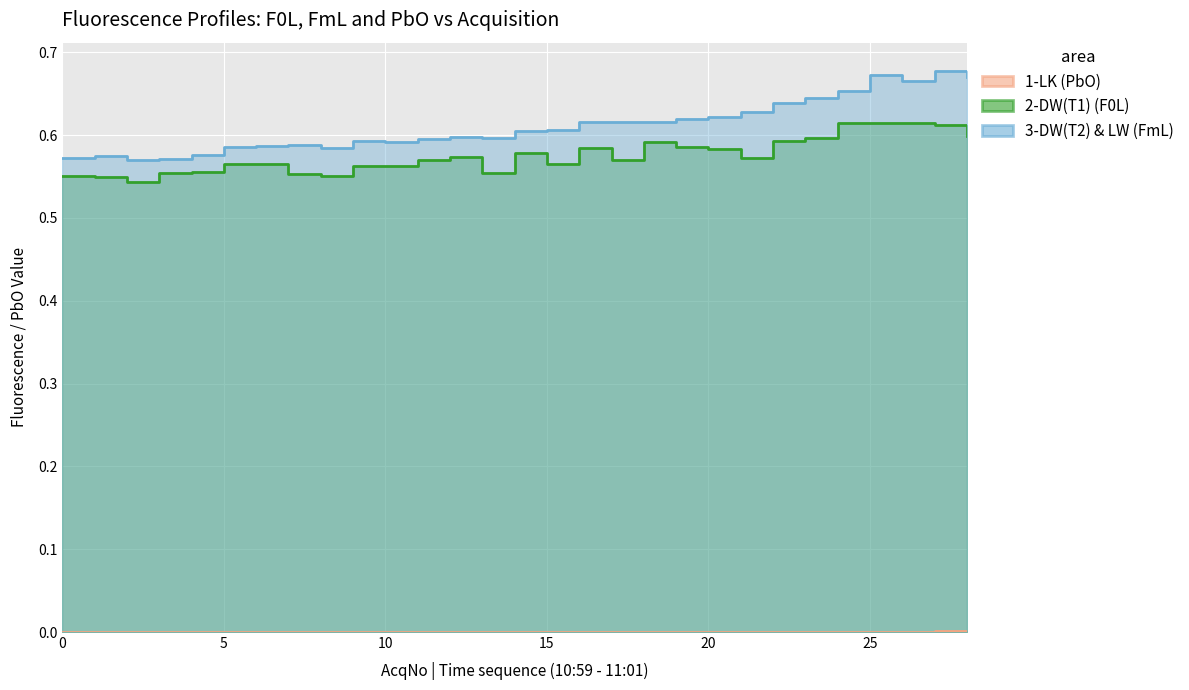

True or false: 1-LK (PbO) and 3-DW(T2) & LW (FmL) cross at least once.

False